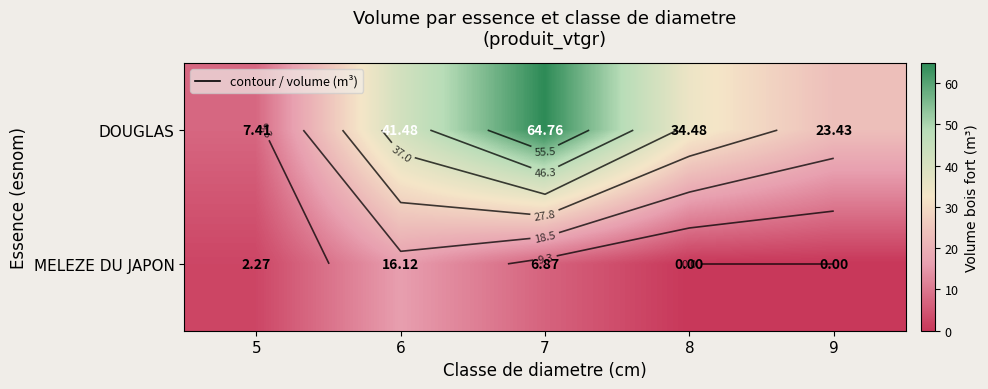

Rank the categories by MELEZE DU JAPON value from lowest to highest.

8, 9, 5, 7, 6